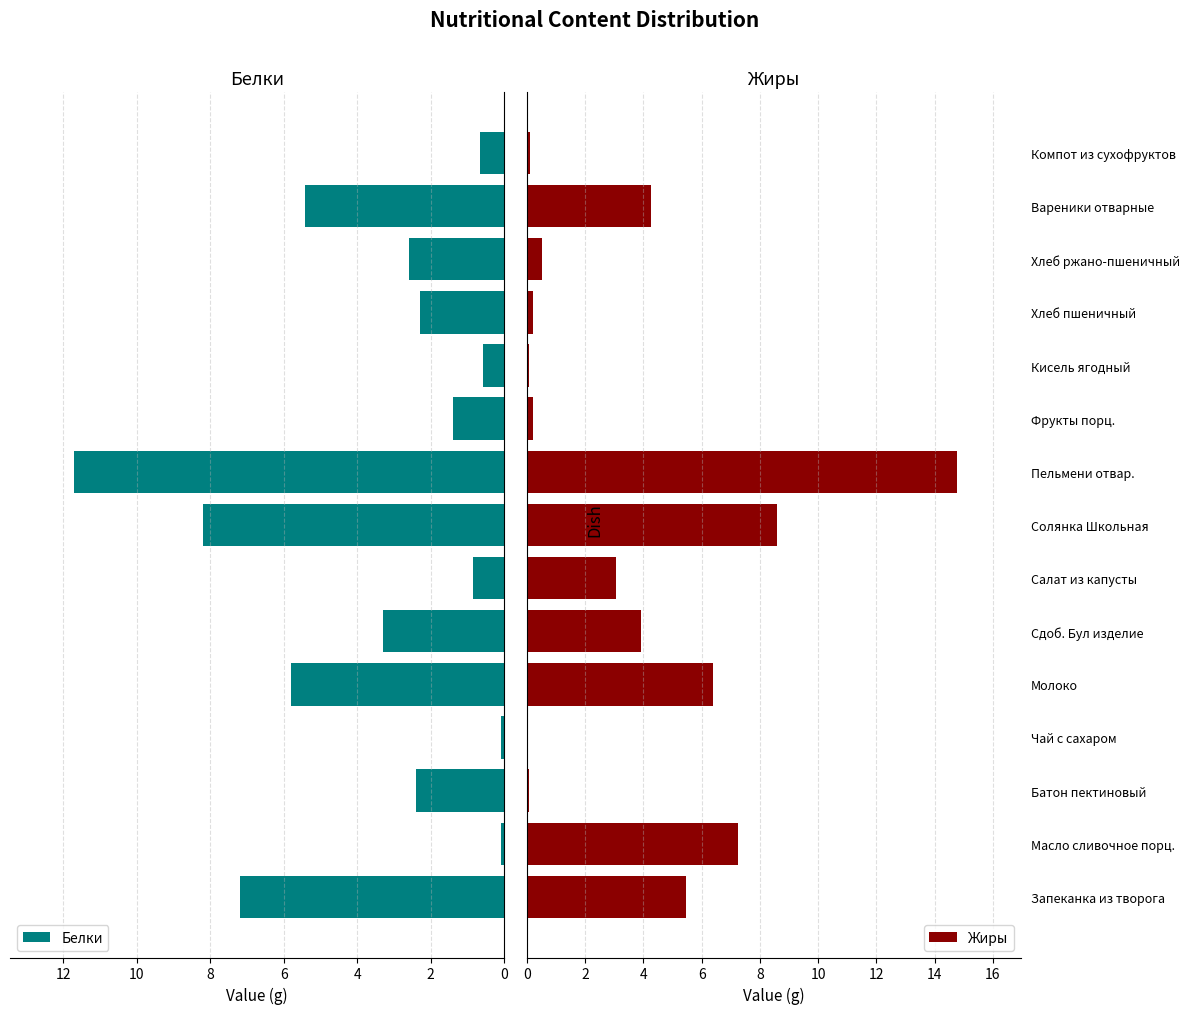

At which label is Жиры closest to 7?

Масло сливочное порц.